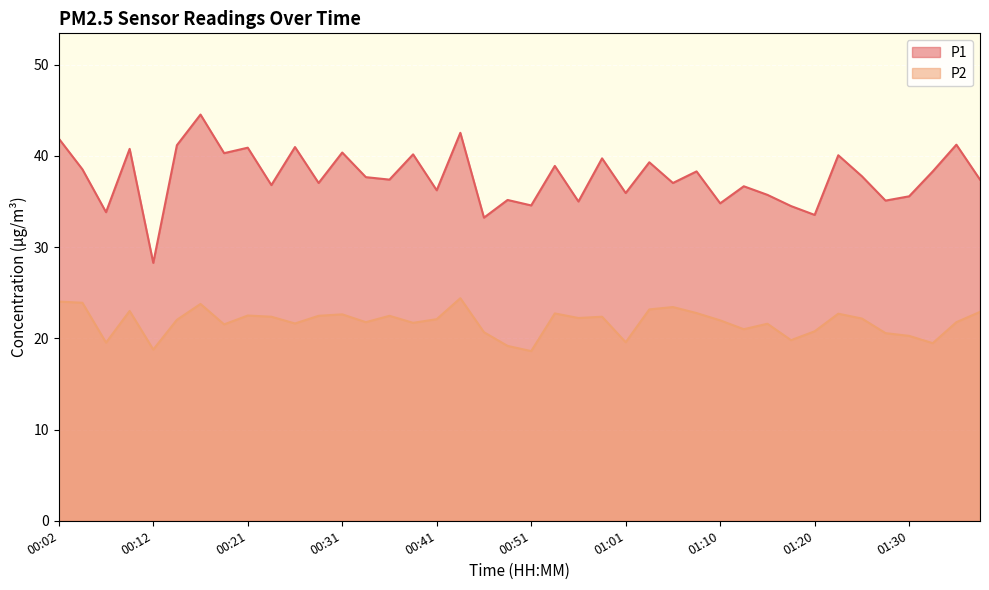

Between 00:02 and 00:19, which series saw the biggest shift?

P2